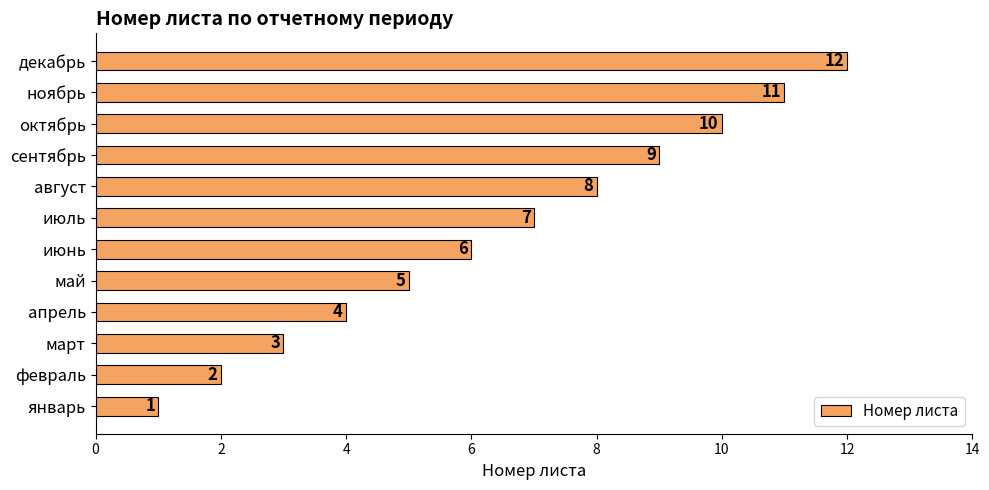

Is it true that the value at июль is 2?

False